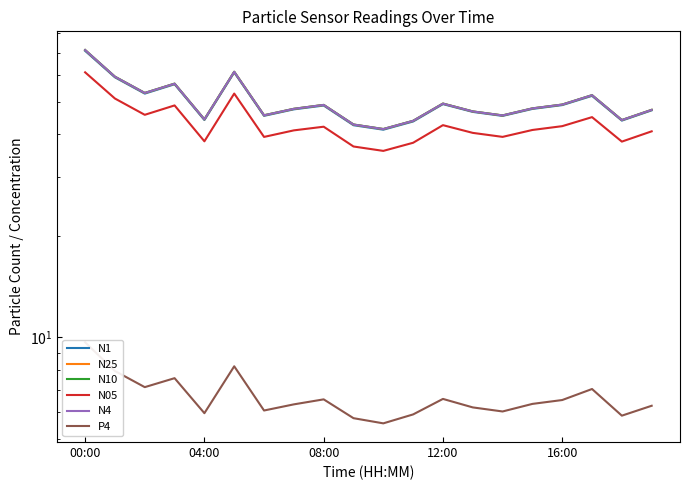

What is the difference between the N4 values at 6 and 19?

1.7